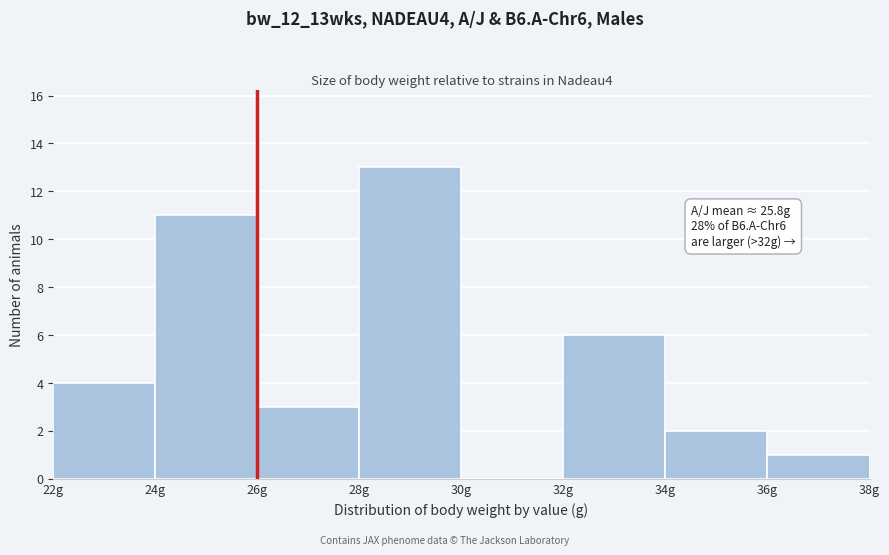

Over which range of the x-axis is the bar tallest?

28 to 30